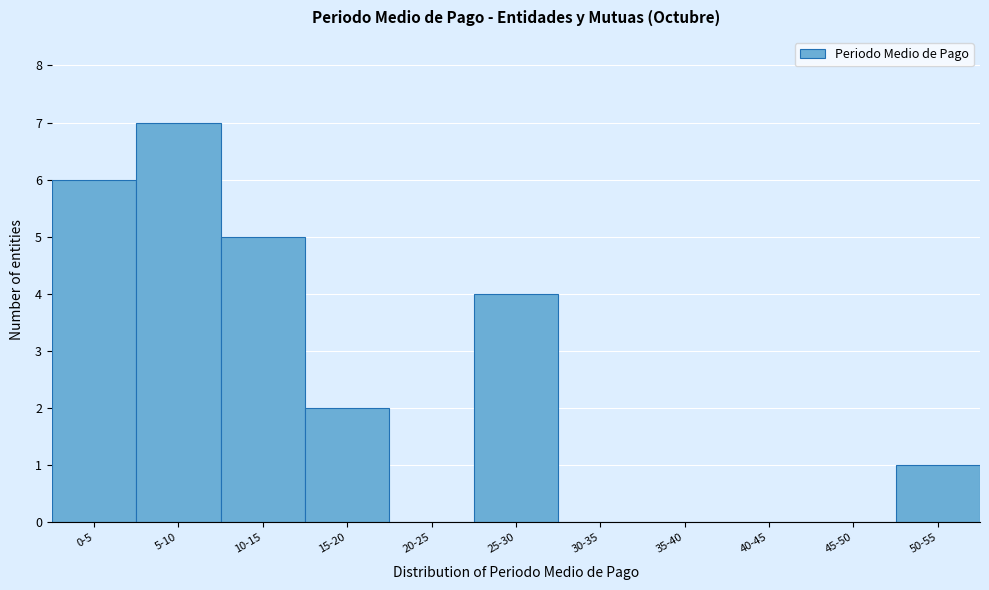

Reading right to left, what are all the values shown in this chart?

50-55=1	45-50=0	40-45=0	35-40=0	30-35=0	25-30=4	20-25=0	15-20=2	10-15=5	5-10=7	0-5=6